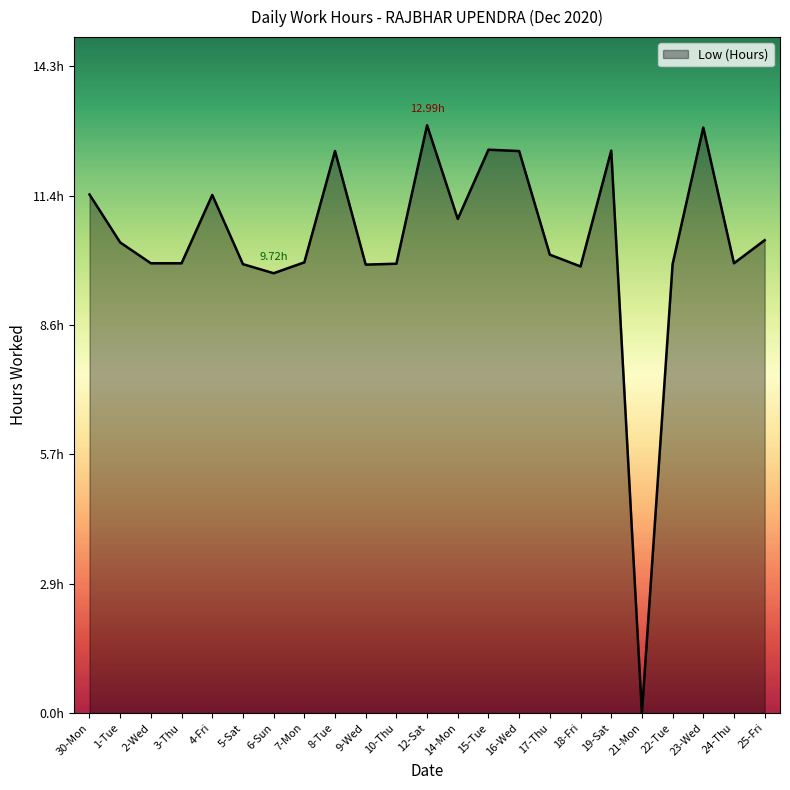

What is the difference between the values at 14-Mon and 8-Tue?

1.5